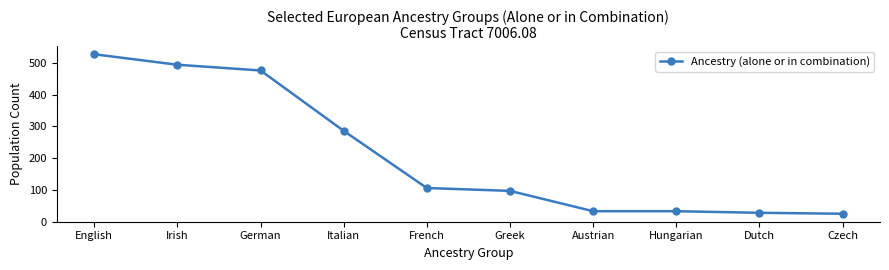

What is the difference between the maximum and minimum values?

502